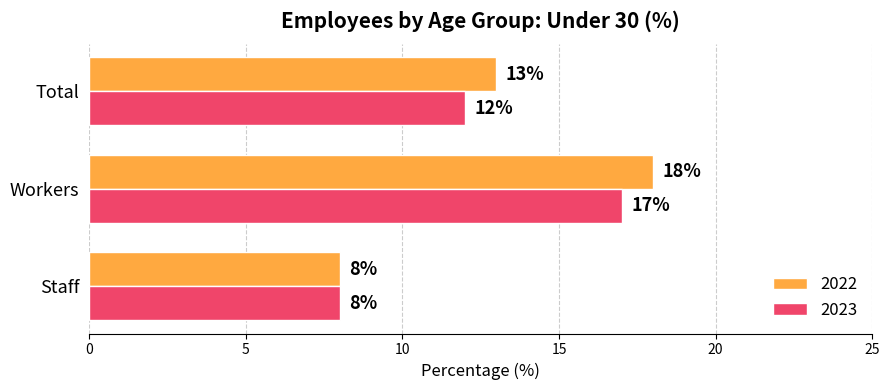

Is the value of 2022 at Total greater than the value of 2023 at Total?

Yes